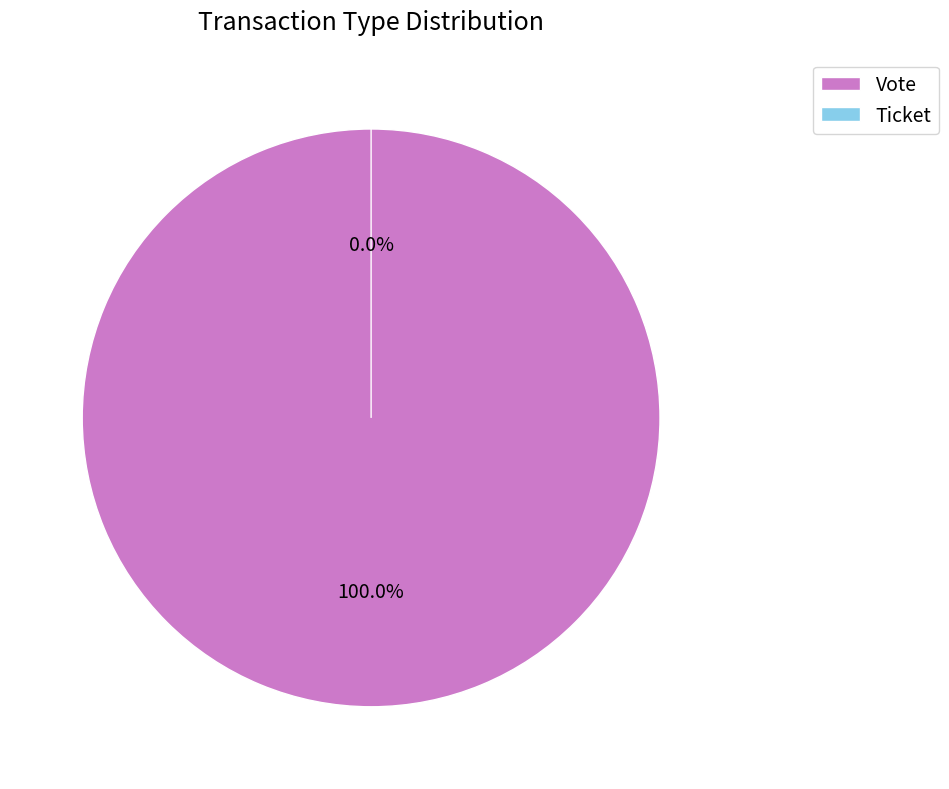

Is it true that Vote is 100% of the pie?

True